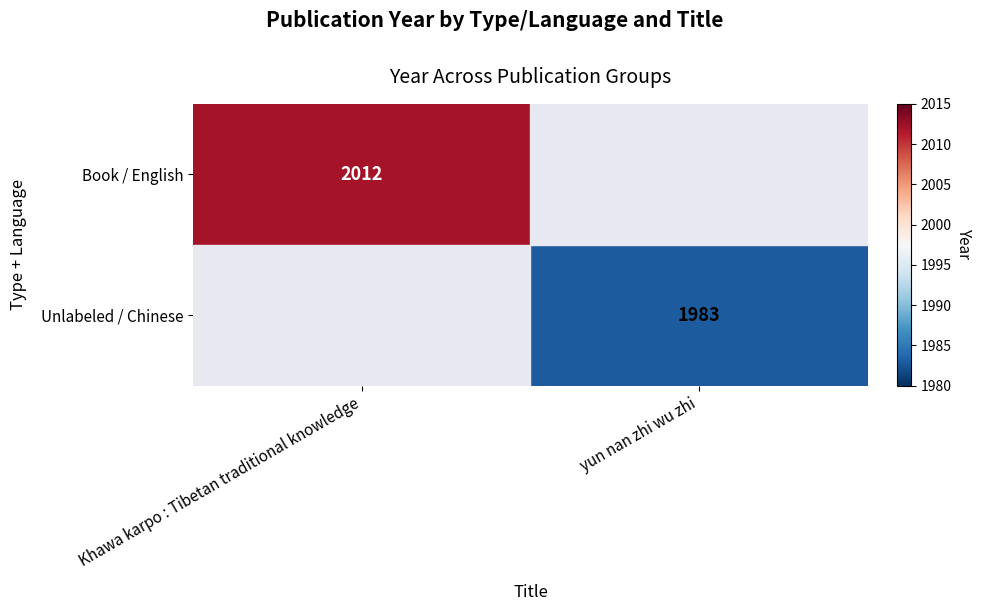

Which has a higher value, yun nan zhi wu zhi or Khawa karpo : Tibetan traditional knowledge?

Khawa karpo : Tibetan traditional knowledge